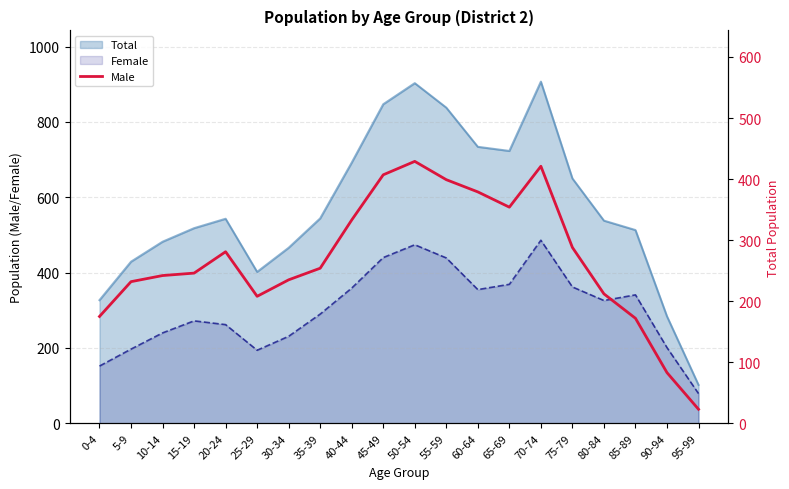

True or false: there are more than 0 points higher than both neighbors.

True